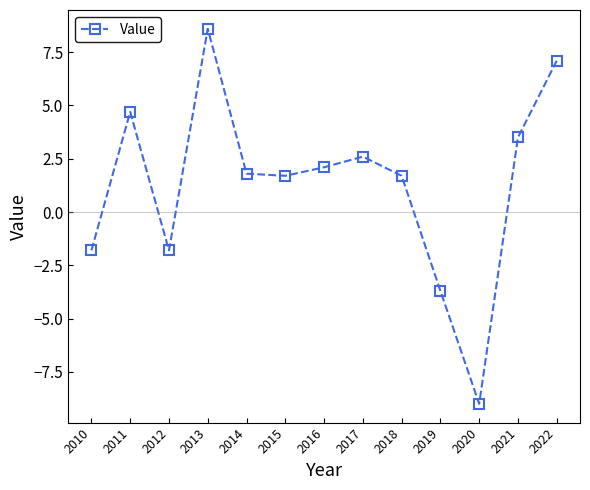

What is the smallest value displayed?

-9.0